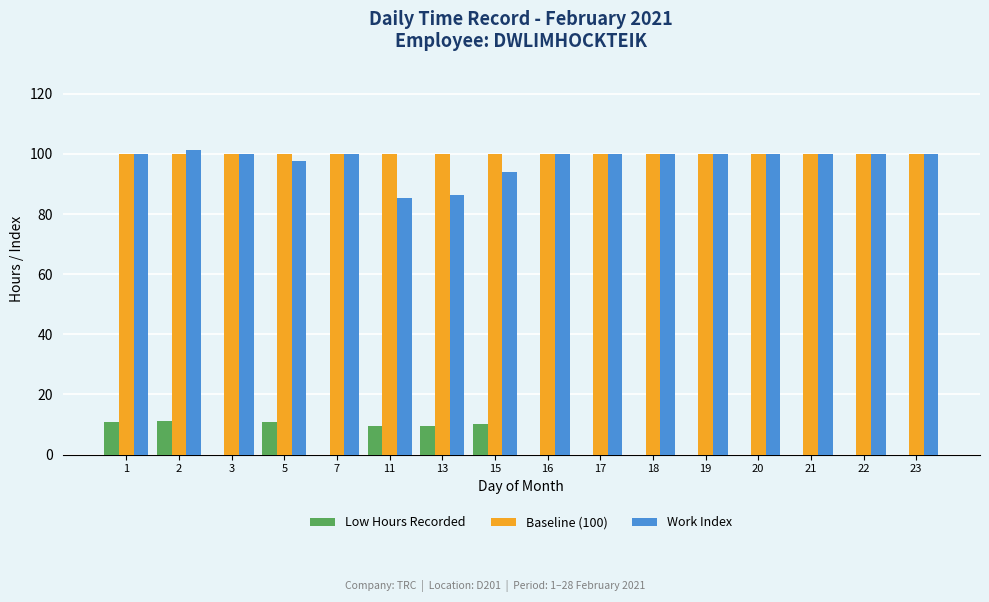

Is it true that Low Hours Recorded equals 14.5 at 11?

False